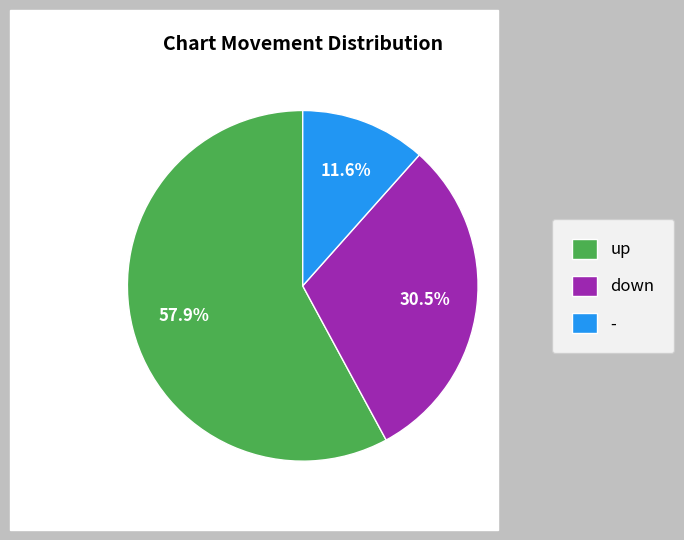

Which slice represents more than half of the pie?

up